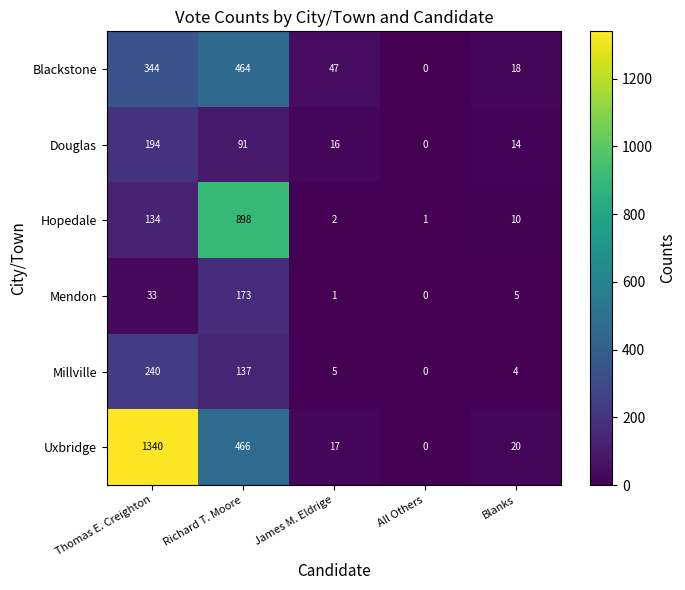

Rank the series by their maximum value, from highest to lowest.

Uxbridge, Hopedale, Blackstone, Millville, Douglas, Mendon